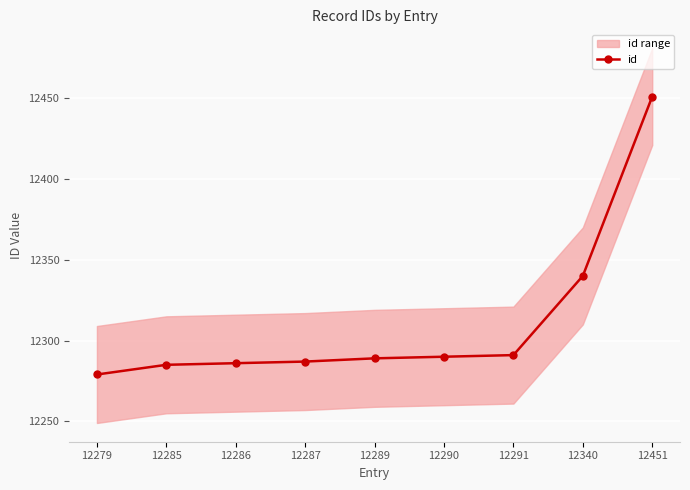

What is the change in value from 12286 to 12290?

+4